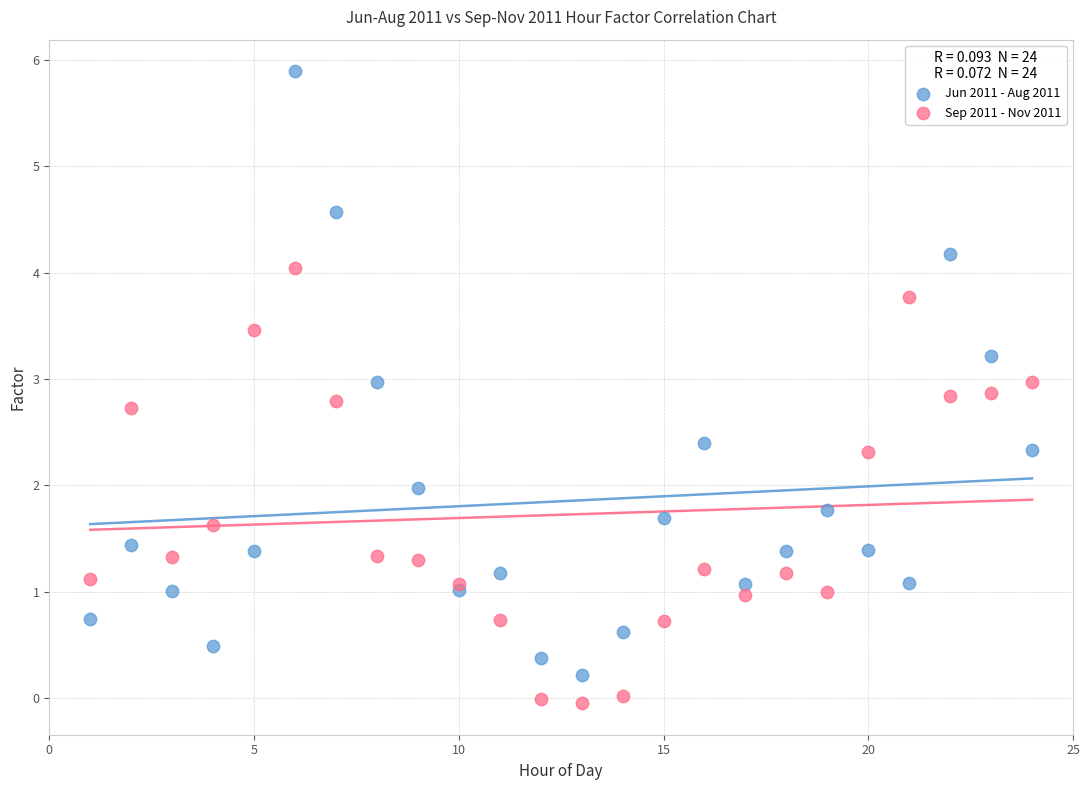

Which series has the largest Y range (max minus min)?

Jun 2011 - Aug 2011